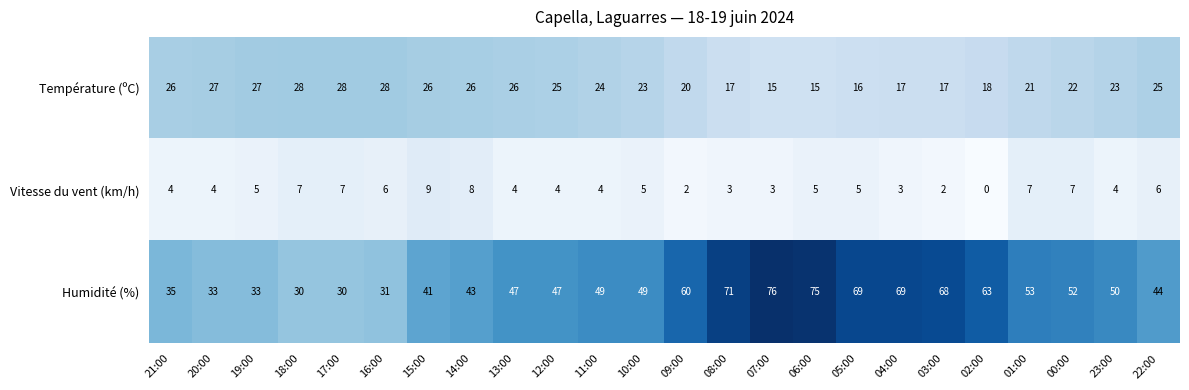

Which series has the largest total across all categories?

Humidité (%)